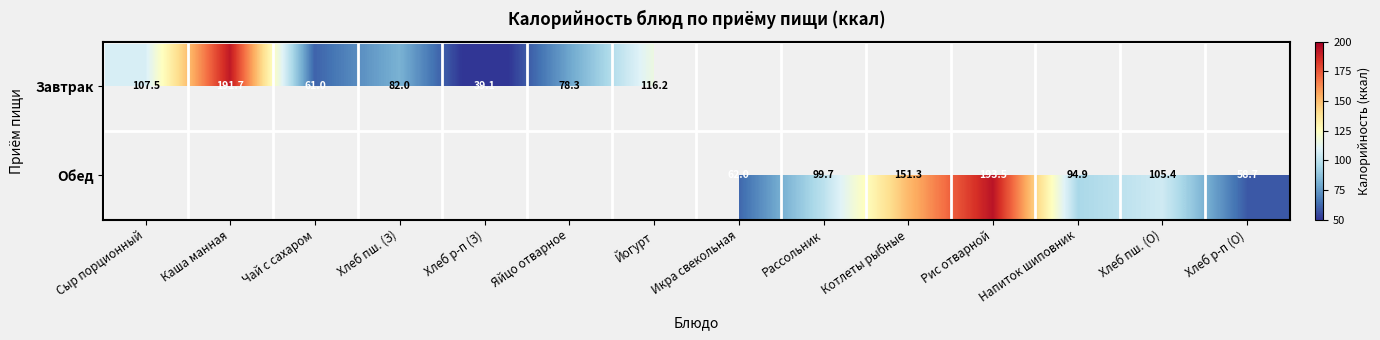

What is the difference between the Завтрак values at Хлеб пш. (З) and Яйцо отварное?

3.7